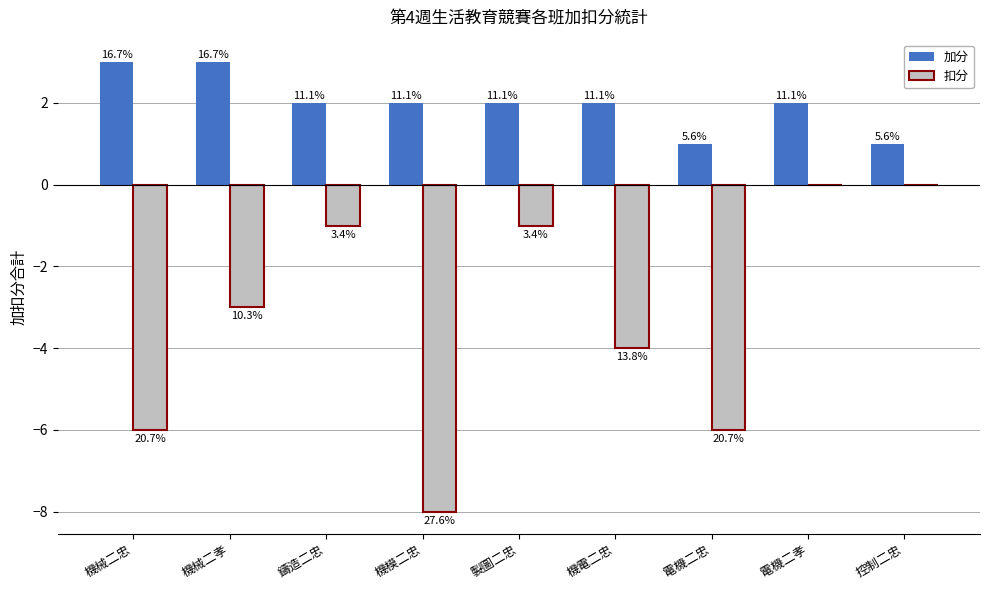

What are all the series names shown in the legend?

加分, 扣分